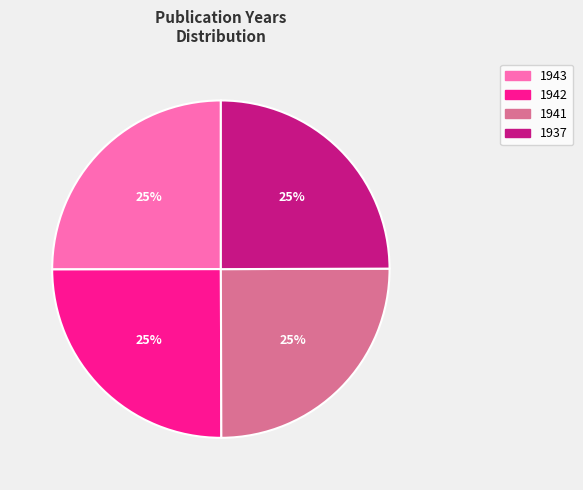

Is it true that 1943 is 35% of the pie?

False